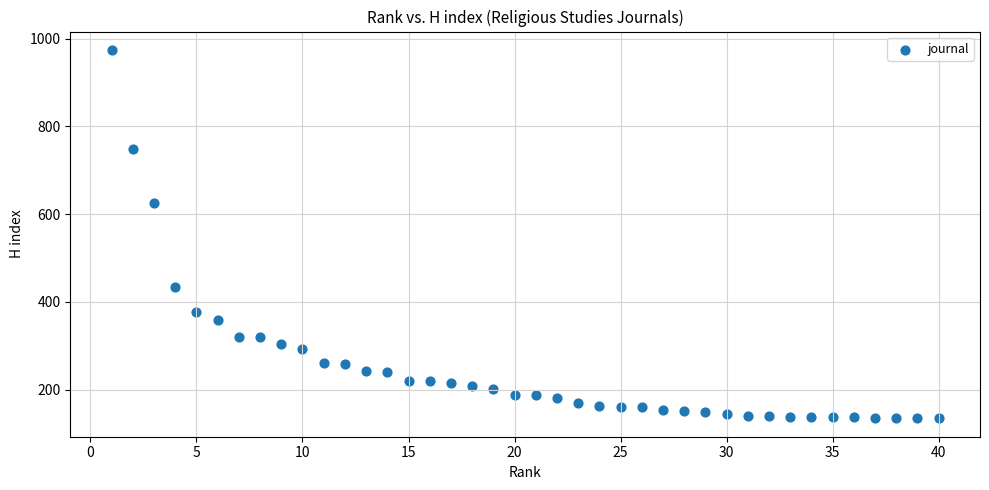

What is the range of X values (max minus min)?

39